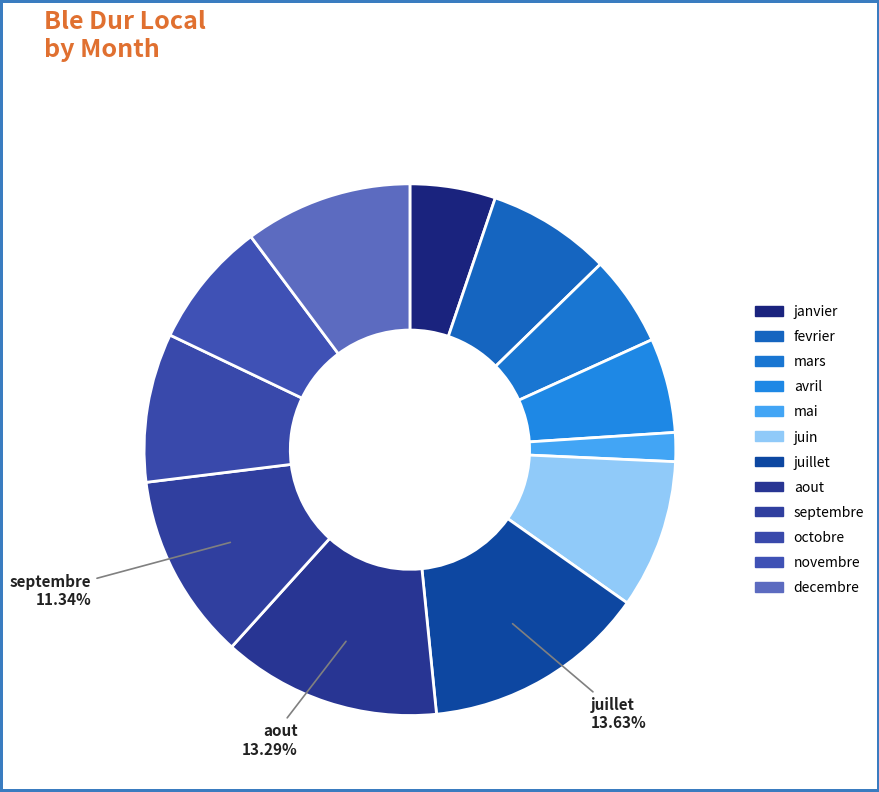

Count the number of slices in the pie.

12